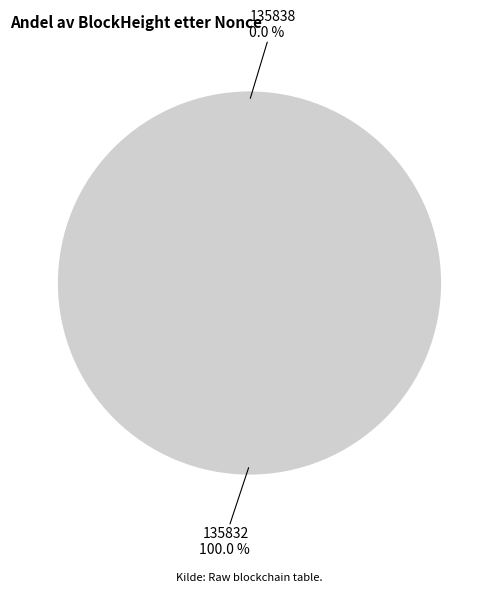

How many slices are in this pie chart?

2